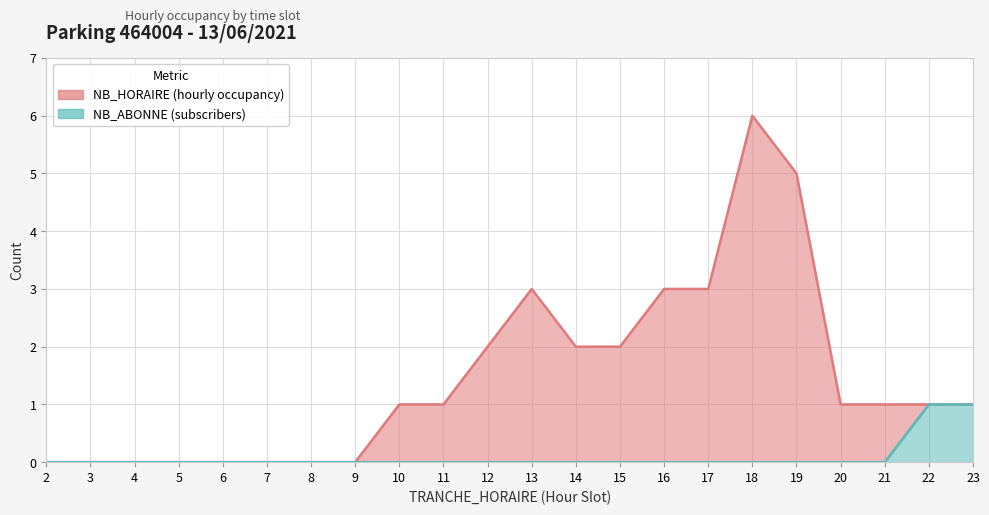

Reading left to right, transcribe all the data shown in this chart.

NB_HORAIRE: 2=0	3=0	4=0	5=0	6=0	7=0	8=0	9=0	10=1	11=1	12=2	13=3	14=2	15=2	16=3	17=3	18=6	19=5	20=1	21=1	22=1	23=1
NB_ABONNE: 2=0	3=0	4=0	5=0	6=0	7=0	8=0	9=0	10=0	11=0	12=0	13=0	14=0	15=0	16=0	17=0	18=0	19=0	20=0	21=0	22=1	23=1